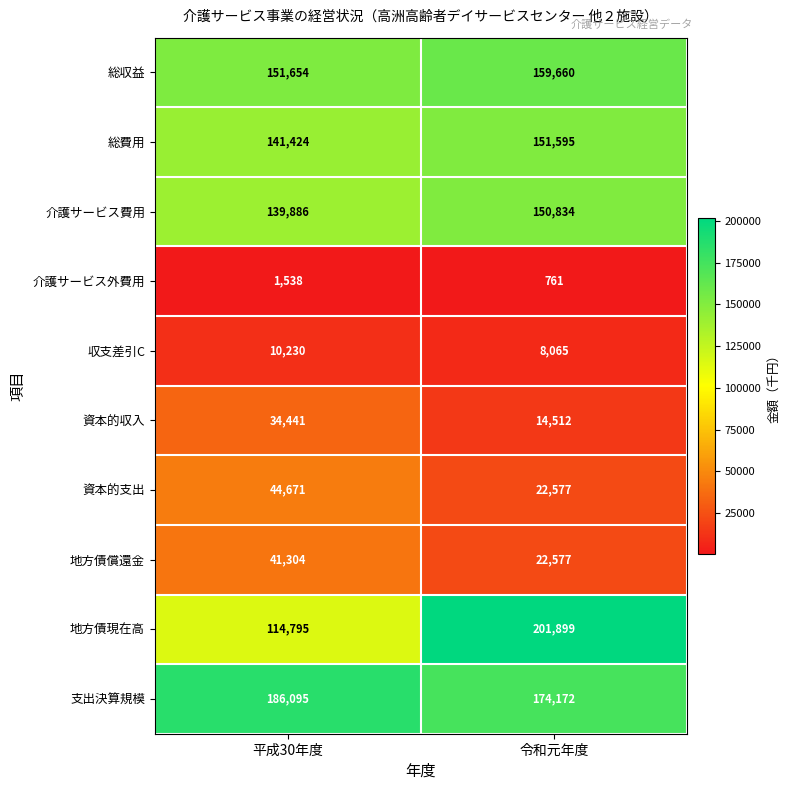

What is the spread (max minus min) of values at 平成30年度?

184557